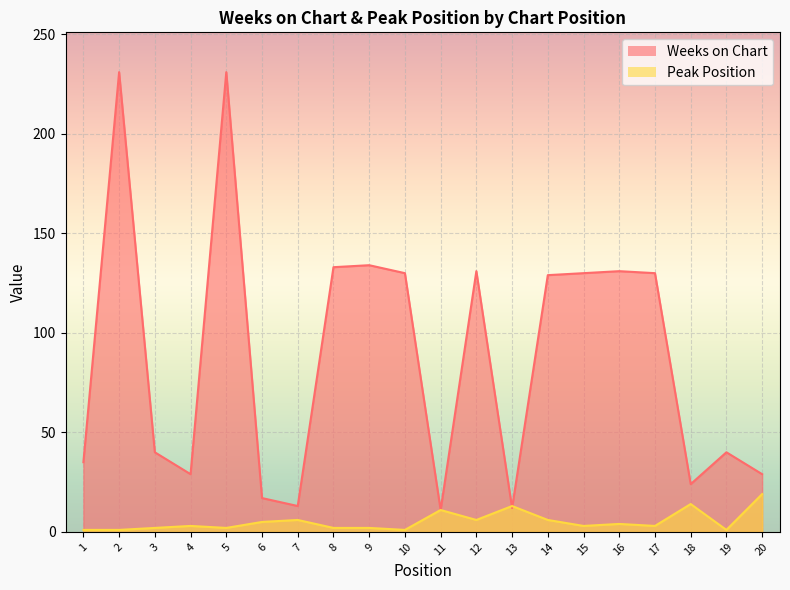

What is the sum of the Weeks on Chart values at 1 and 2?

266